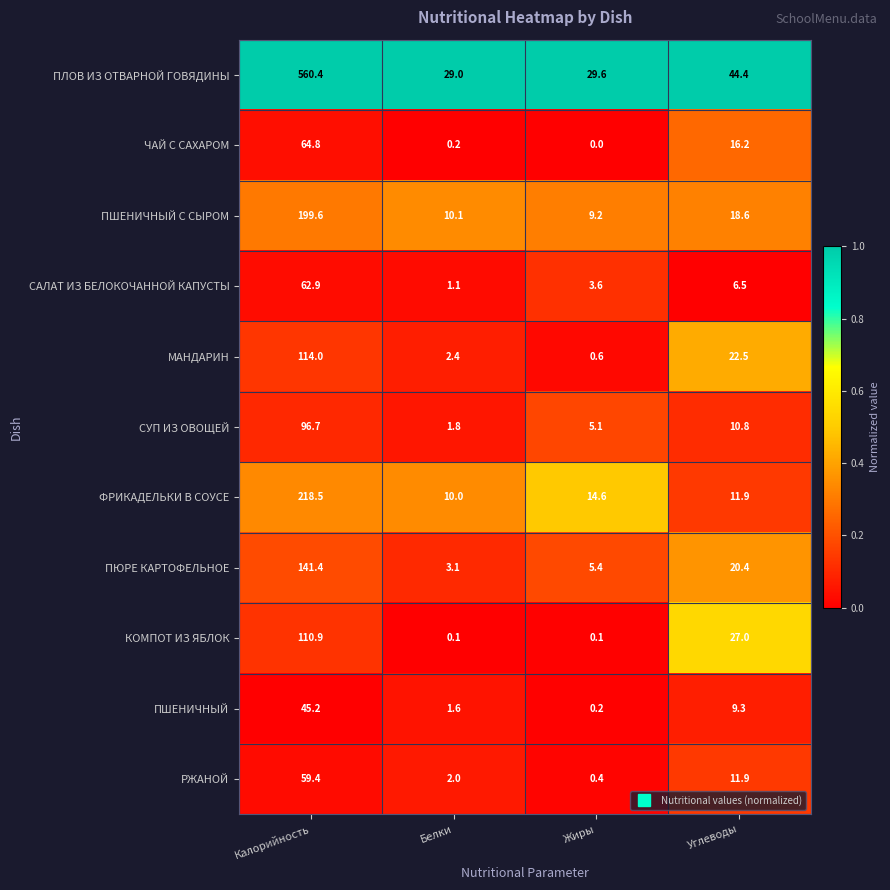

What is the difference between the highest and lowest values at Калорийность?

515.2